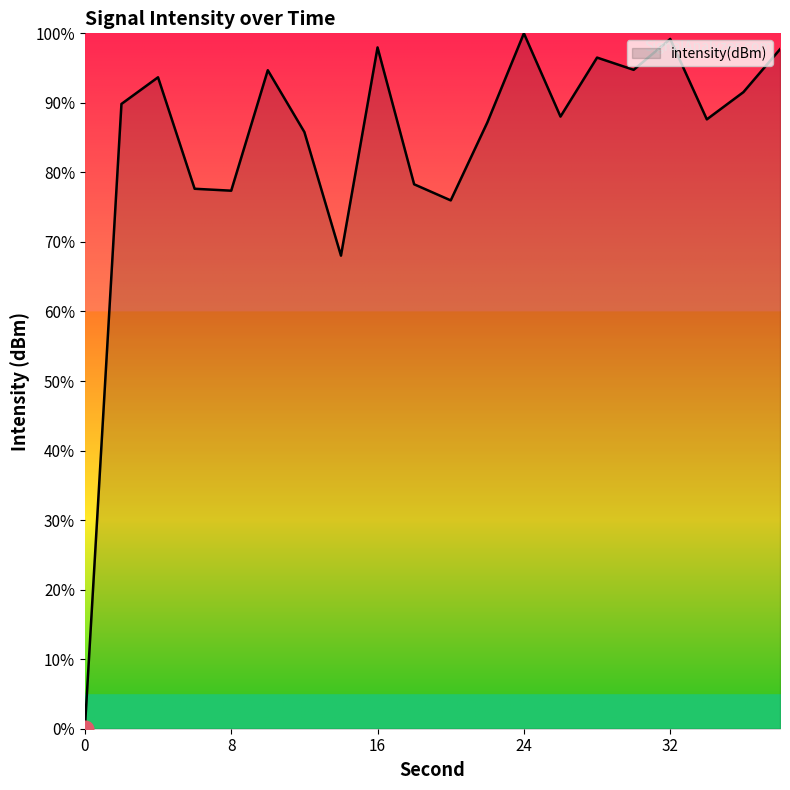

What is the greatest value displayed?

100.0